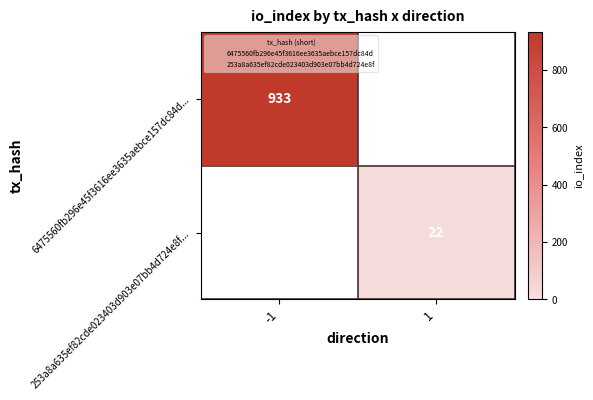

What value does the 6475560fb296e45f3616ee3635aebce157dc84d... series have at -1?

933.0